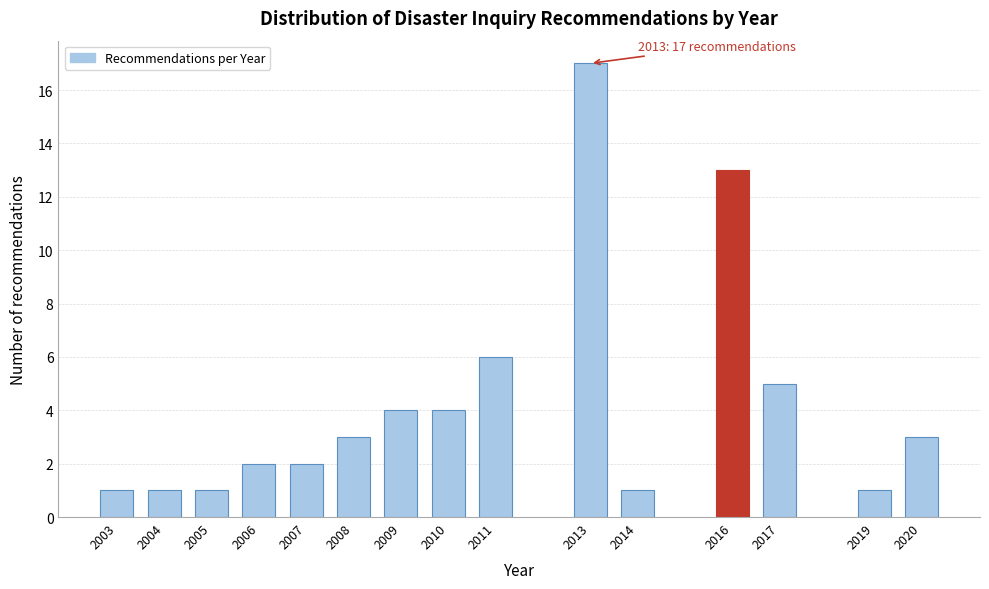

Reading left to right, list all the values displayed in this chart.

1	1	1	2	2	3	4	4	6	17	1	13	5	1	3